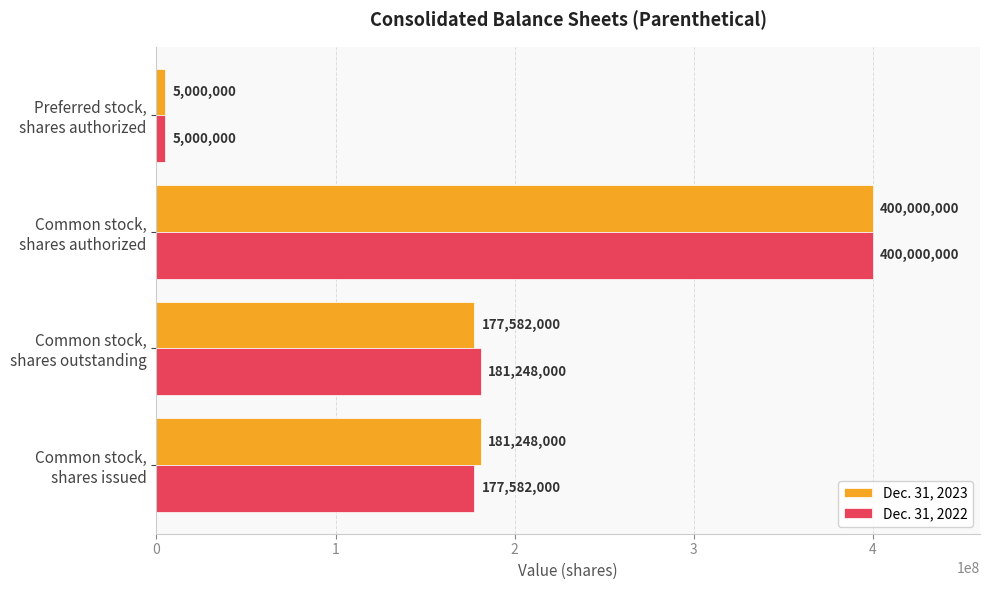

What is the sum of all Dec. 31, 2022 values?

763830000